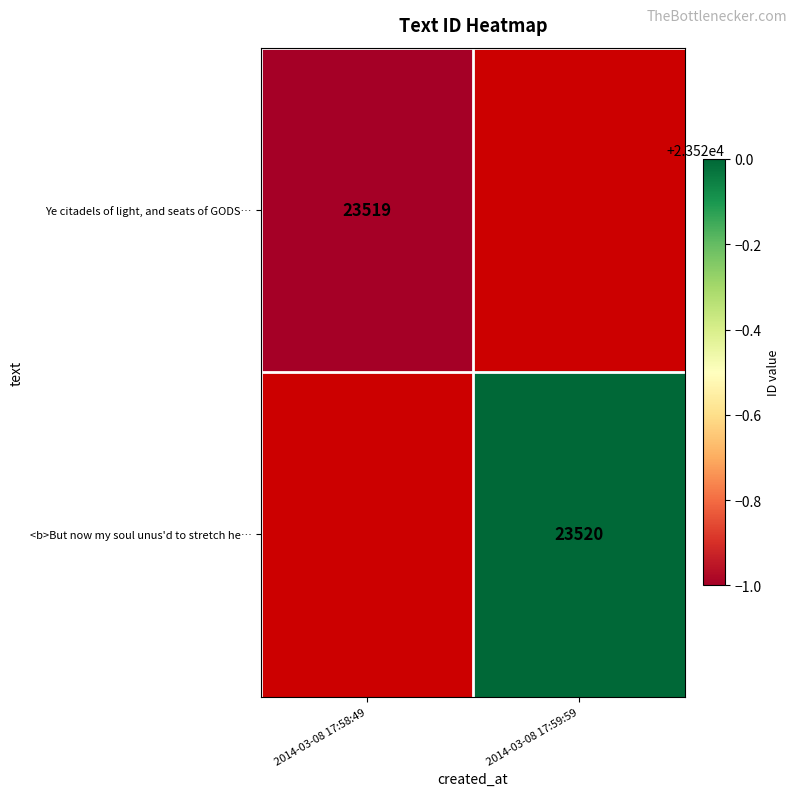

Is the value of Ye citadels of light, and seats of GODS… at 2014-03-08 17:58:49 greater than the value of <b>But now my soul unus'd to stretch he… at 2014-03-08 17:59:59?

No